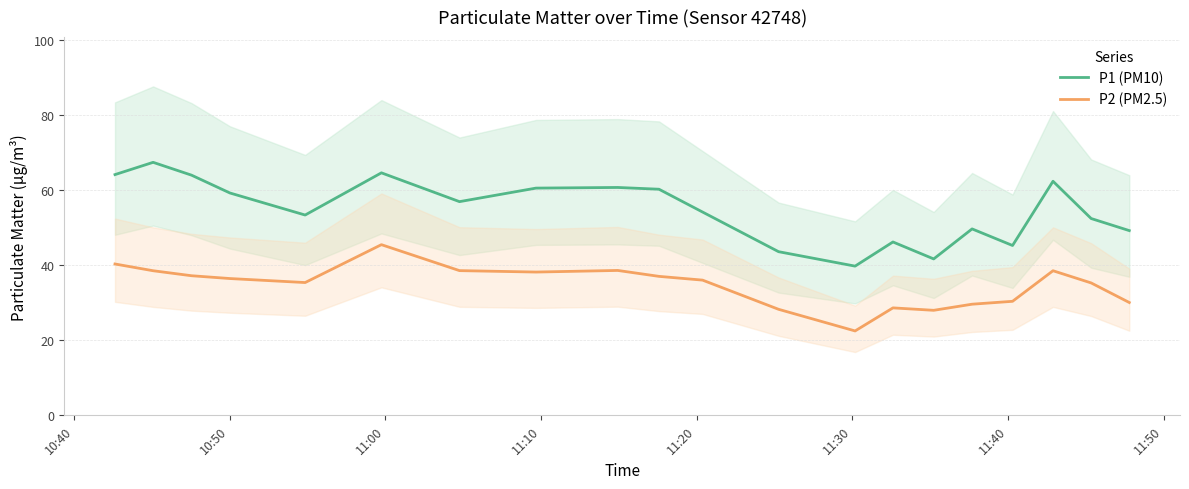

How many interior local peaks does the P2 (PM2.5) series have?

4